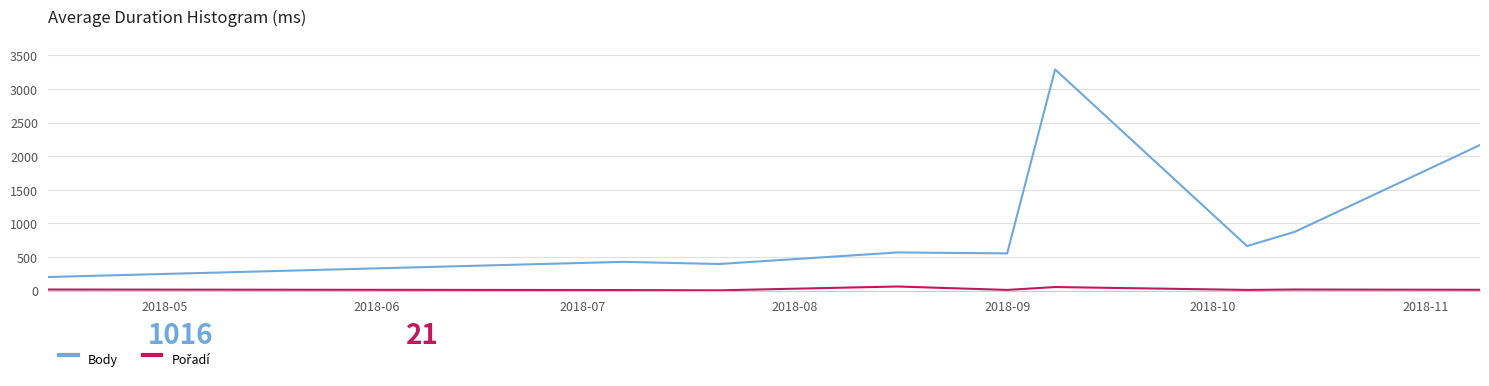

What is the difference between the maximum and minimum values in the Body series?

3090